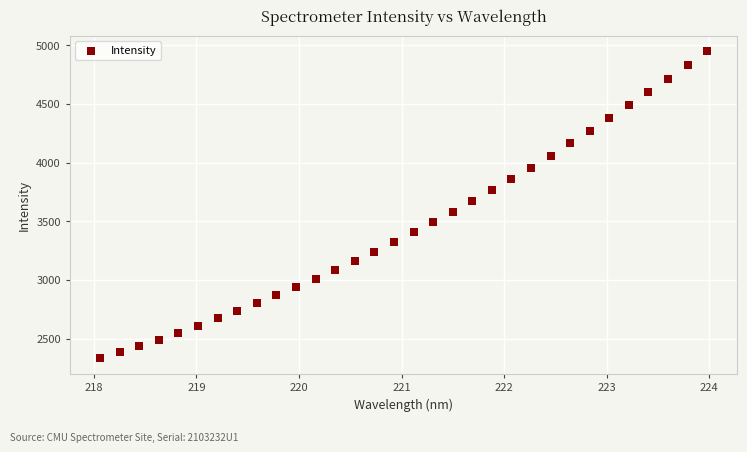

What is the range of X values (max minus min)?

5.9